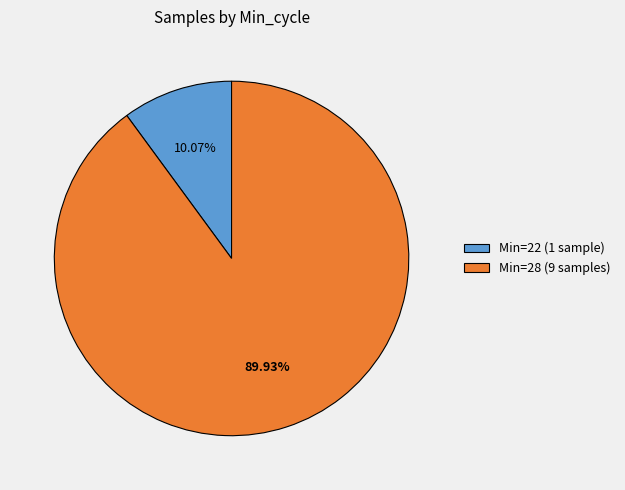

Is there any slice that represents more than half of the pie?

Yes